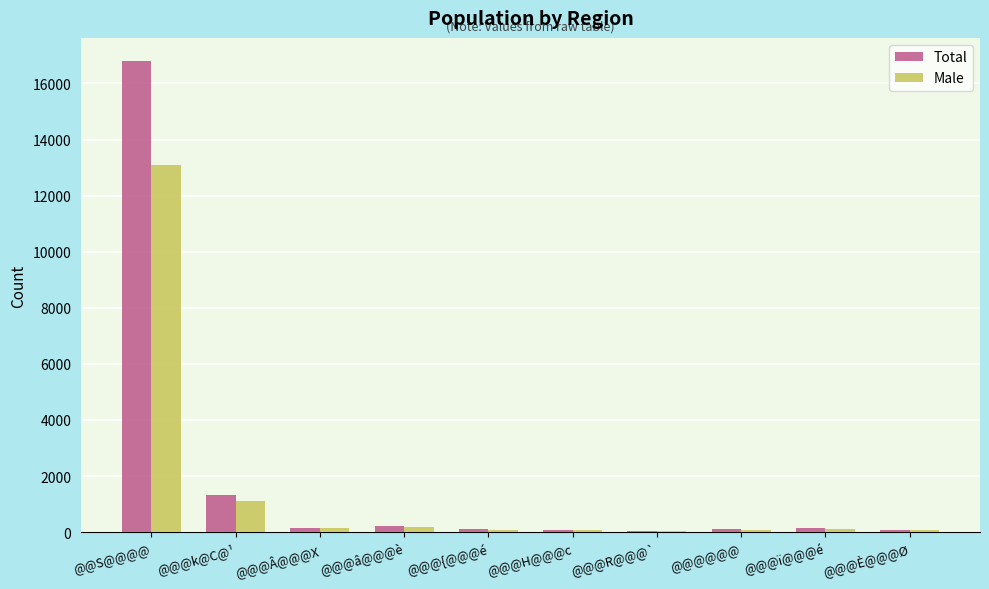

At which category is the sum across all series the highest?

@@S@@@@